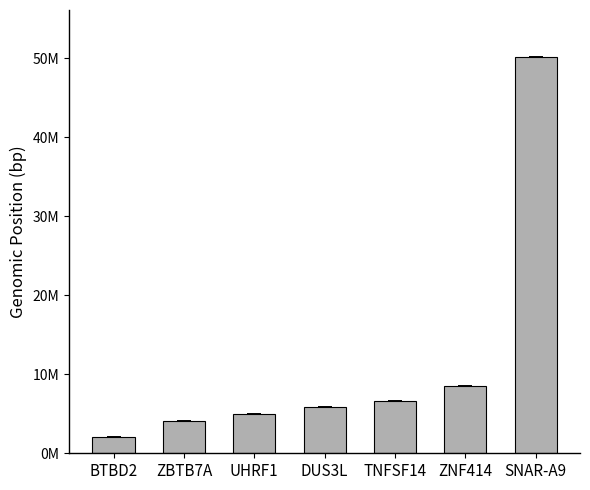

Are the bars horizontal?

No